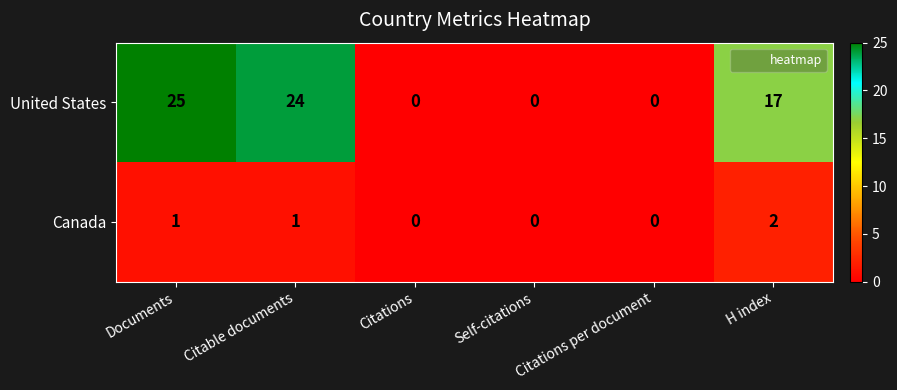

The United States series shows 0 at Self-citations. True or false?

True